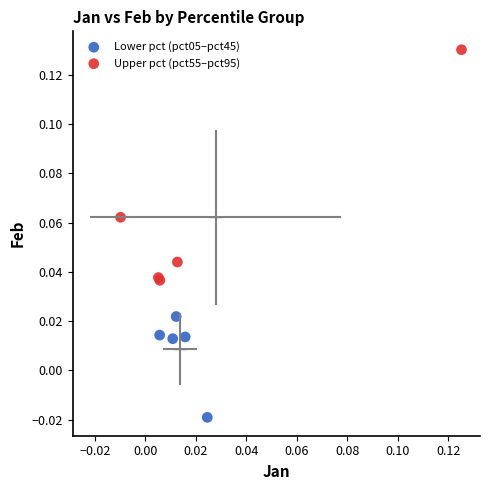

Which series has the widest spread of Y values?

Upper pct (pct55–pct95)